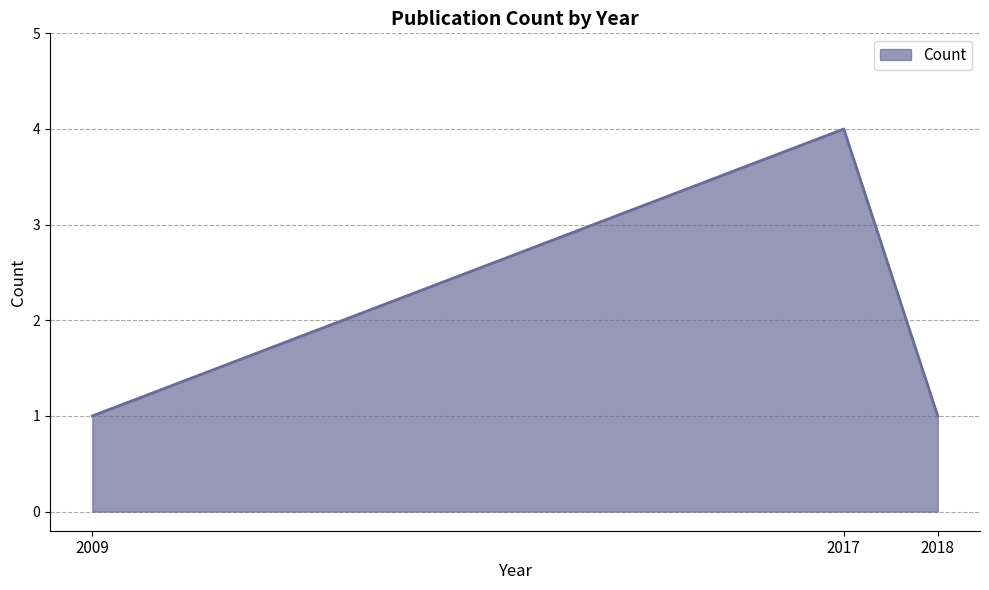

How many lines are shown in the chart?

1